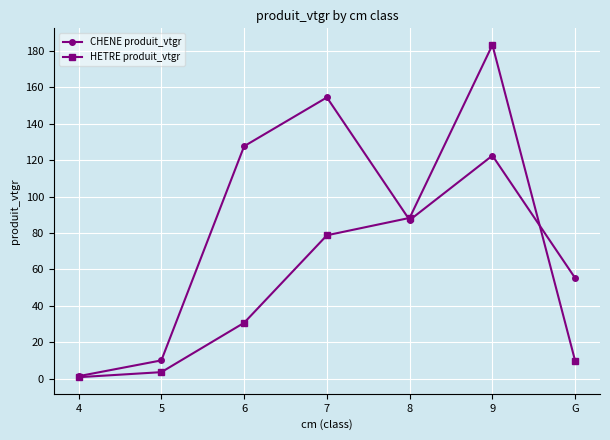

Between 4 and 5, which series saw the biggest shift?

CHENE produit_vtgr